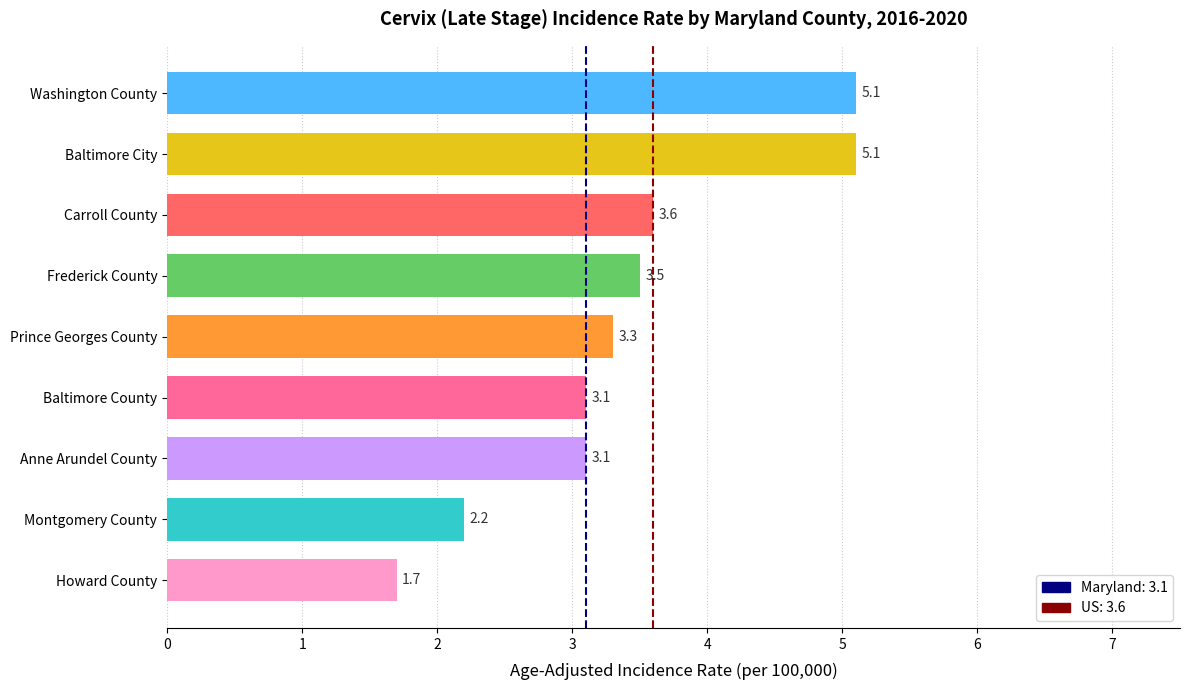

The chart shows a value of 0.5 at Montgomery County. True or false?

False